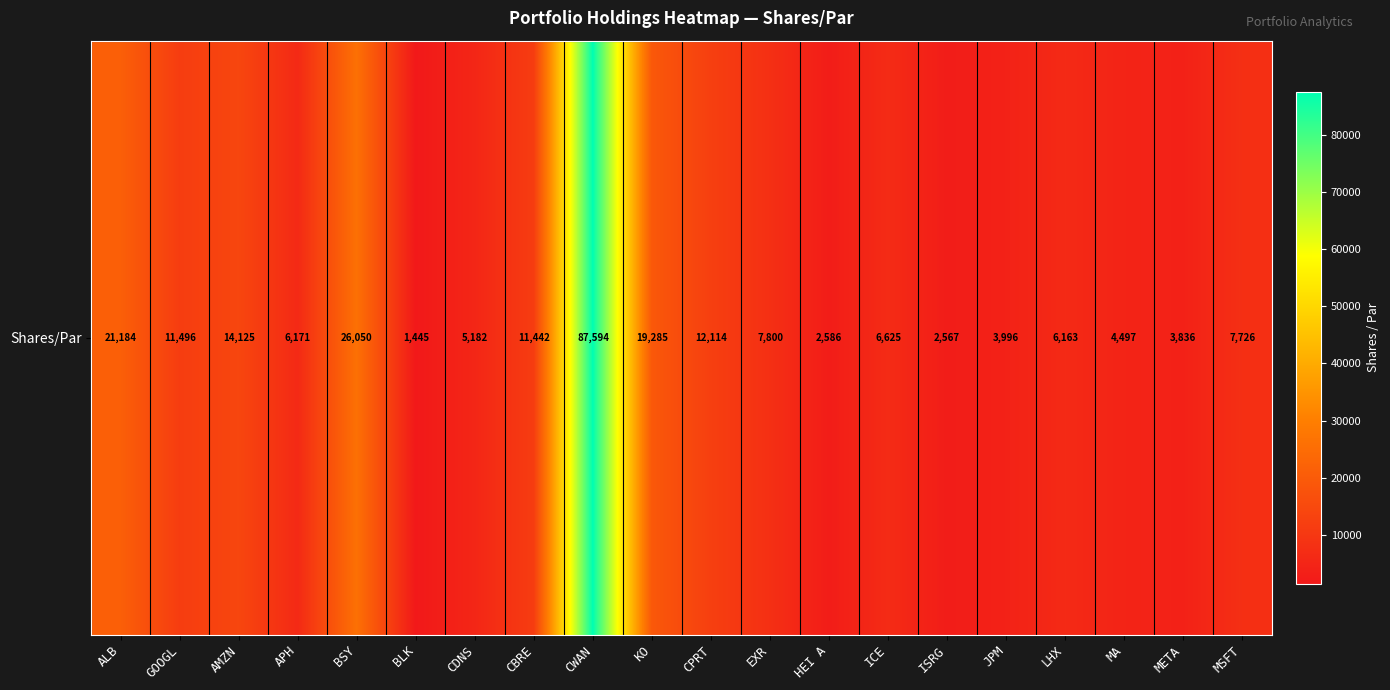

The chart shows a value of 8221 at CDNS. True or false?

False